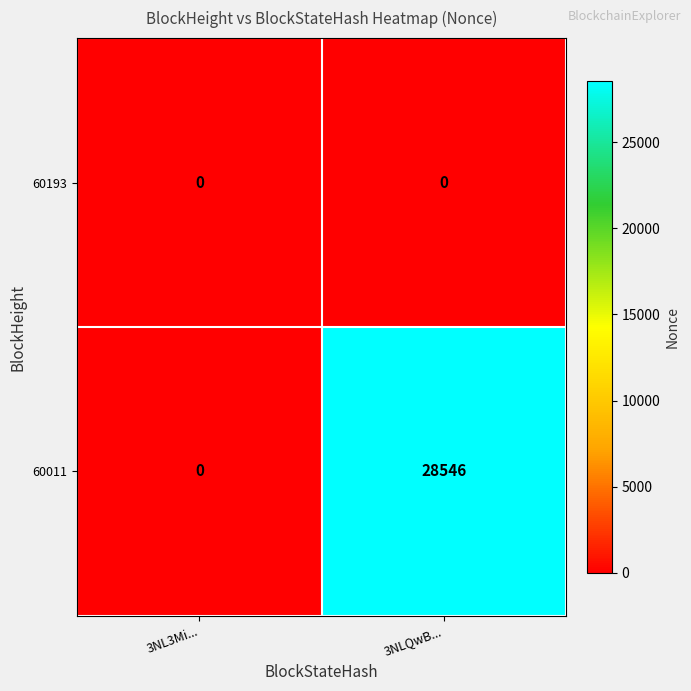

The value of 60011 at 3NLQwB... is 28546. True or false?

True